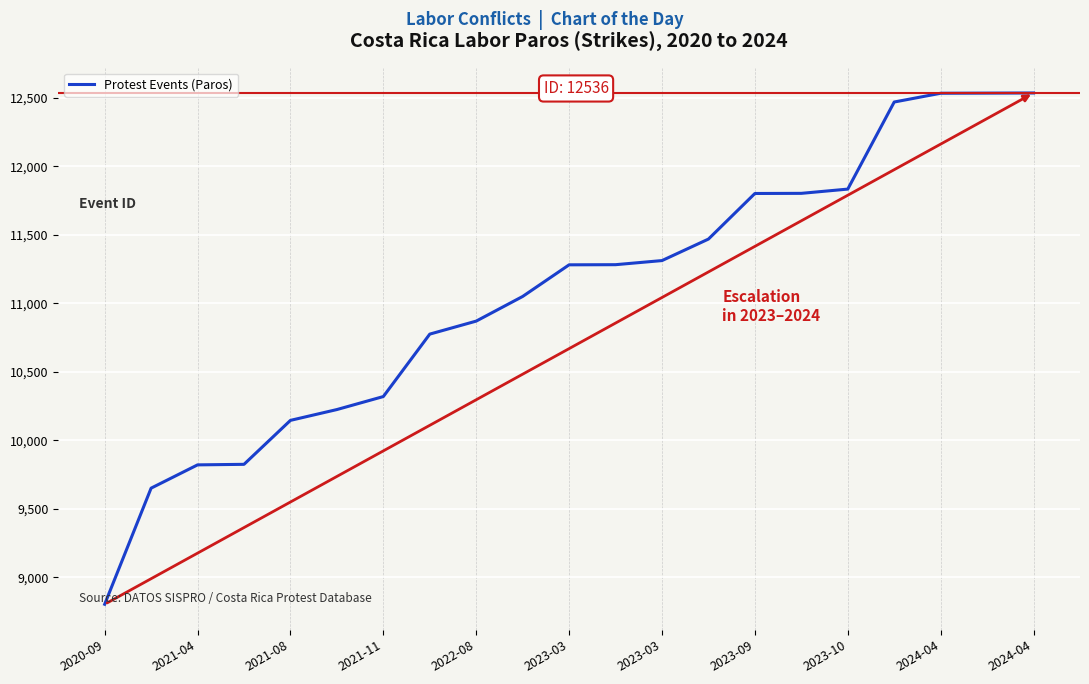

What is the minimum value shown in the chart?

8802